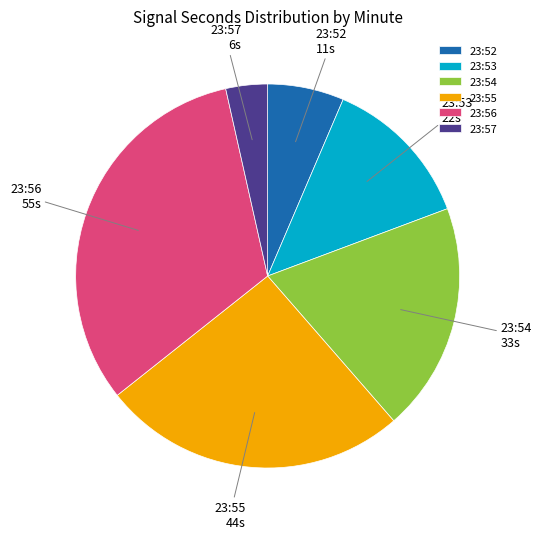

True or false: 23:56 accounts for 41% of the total.

False